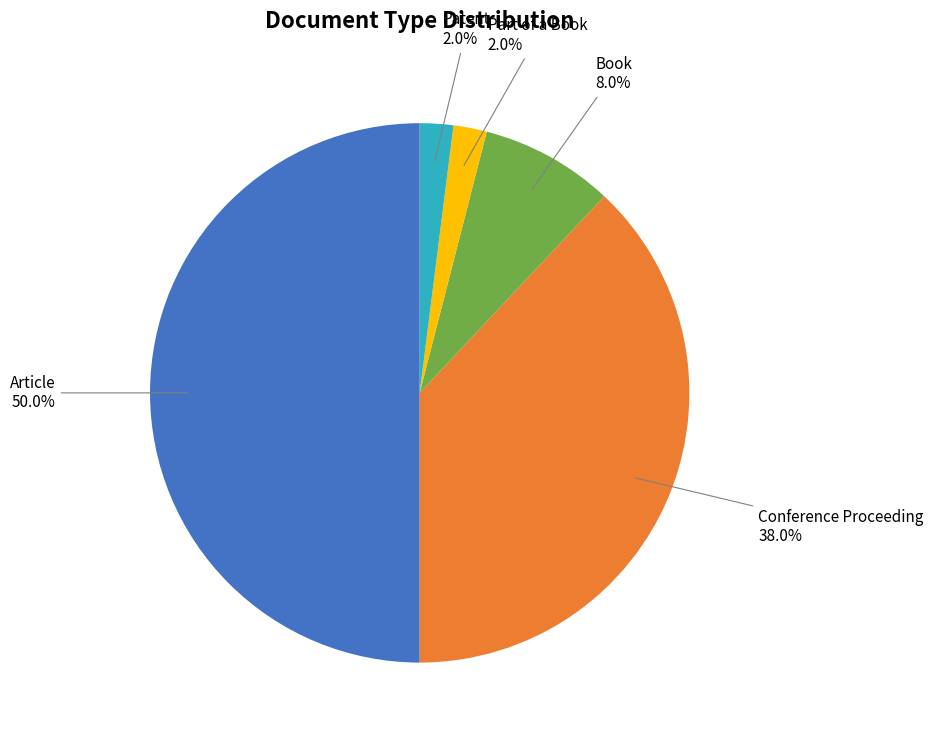

Which slice is the largest?

Article